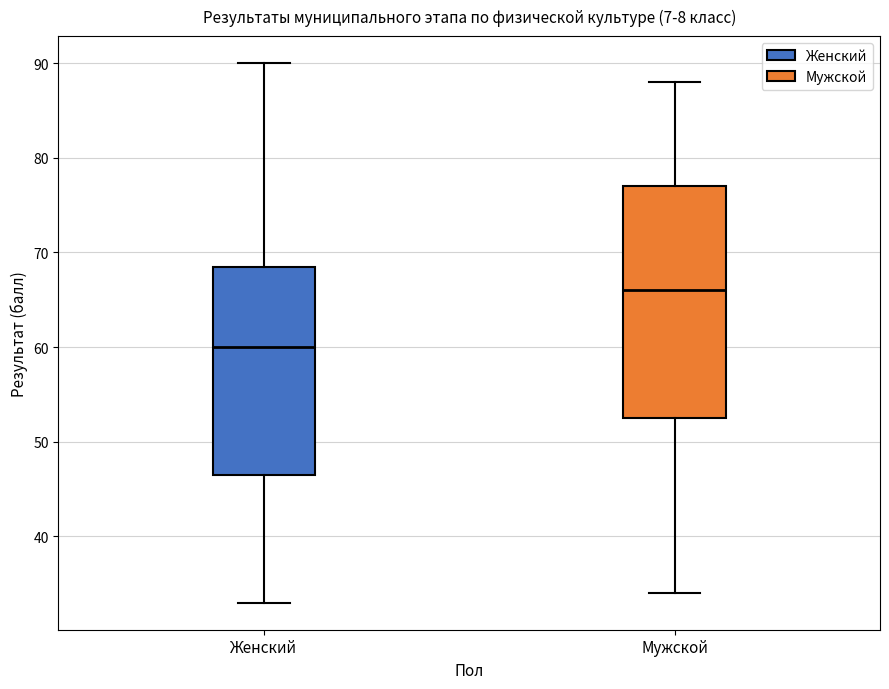

Reading left to right, transcribe this box plot: for each box, give where its median line is, the range the box spans, and where its two whiskers end, as read against the y-axis. The values are not printed on the chart, so give them approximately, as read against the axis.

Женский: median 60, box 47 to 69, whiskers 33 to 90
Мужской: median 66, box 53 to 77, whiskers 34 to 88